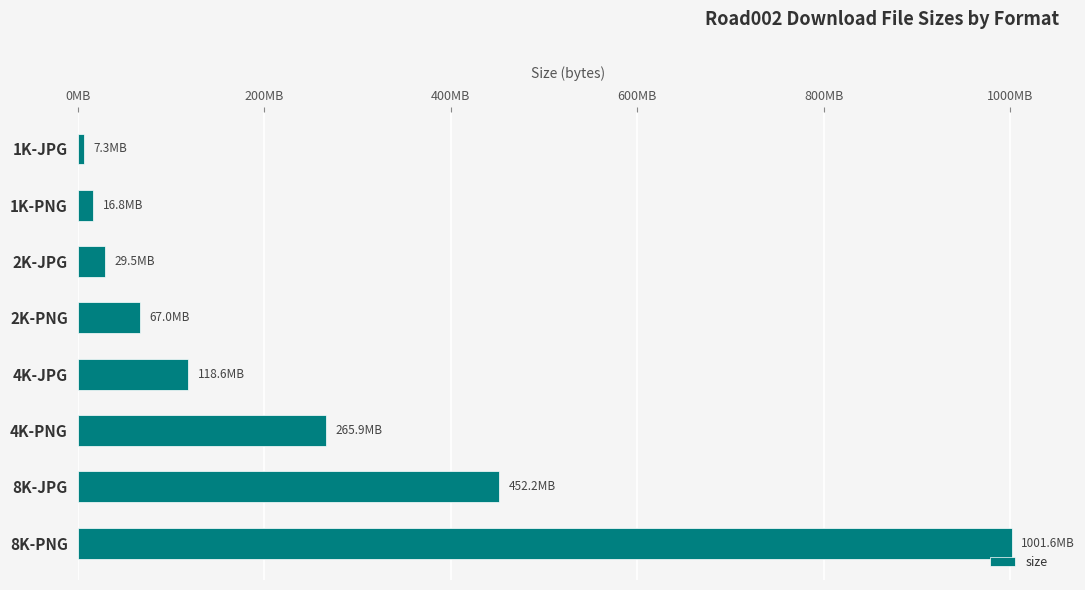

Does the chart contain any negative values?

No